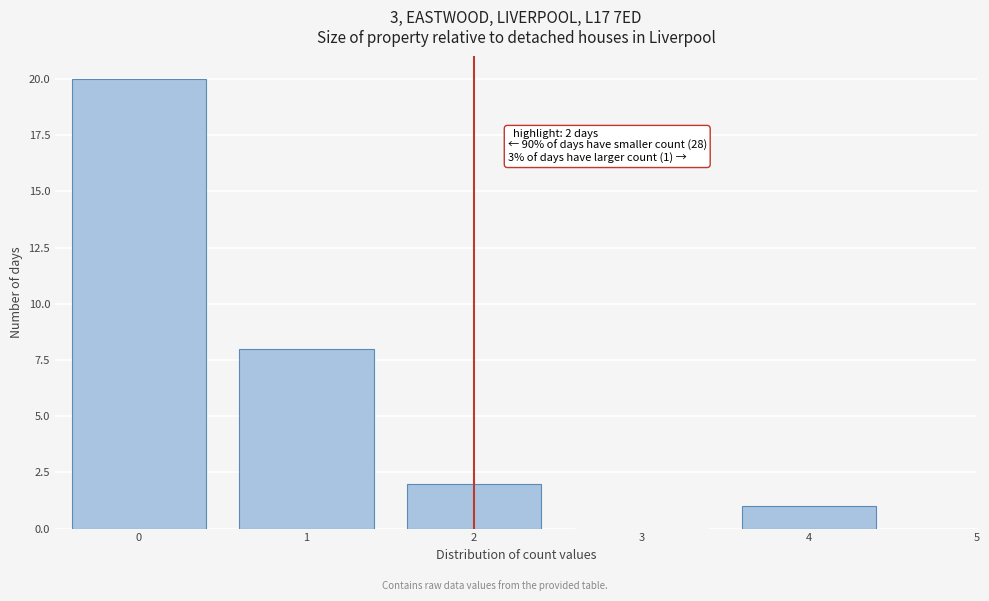

Reading left to right, what are all the values shown in this chart?

0=20	1=8	2=2	3=0	4=1